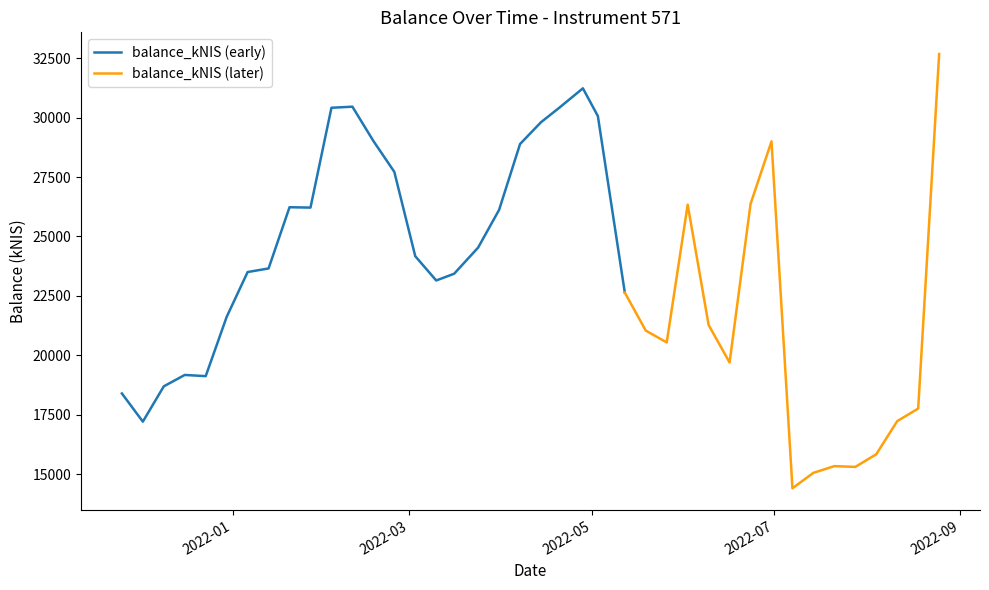

Between 2022-08-25 and 2022-04-20, which is larger?

2022-08-25